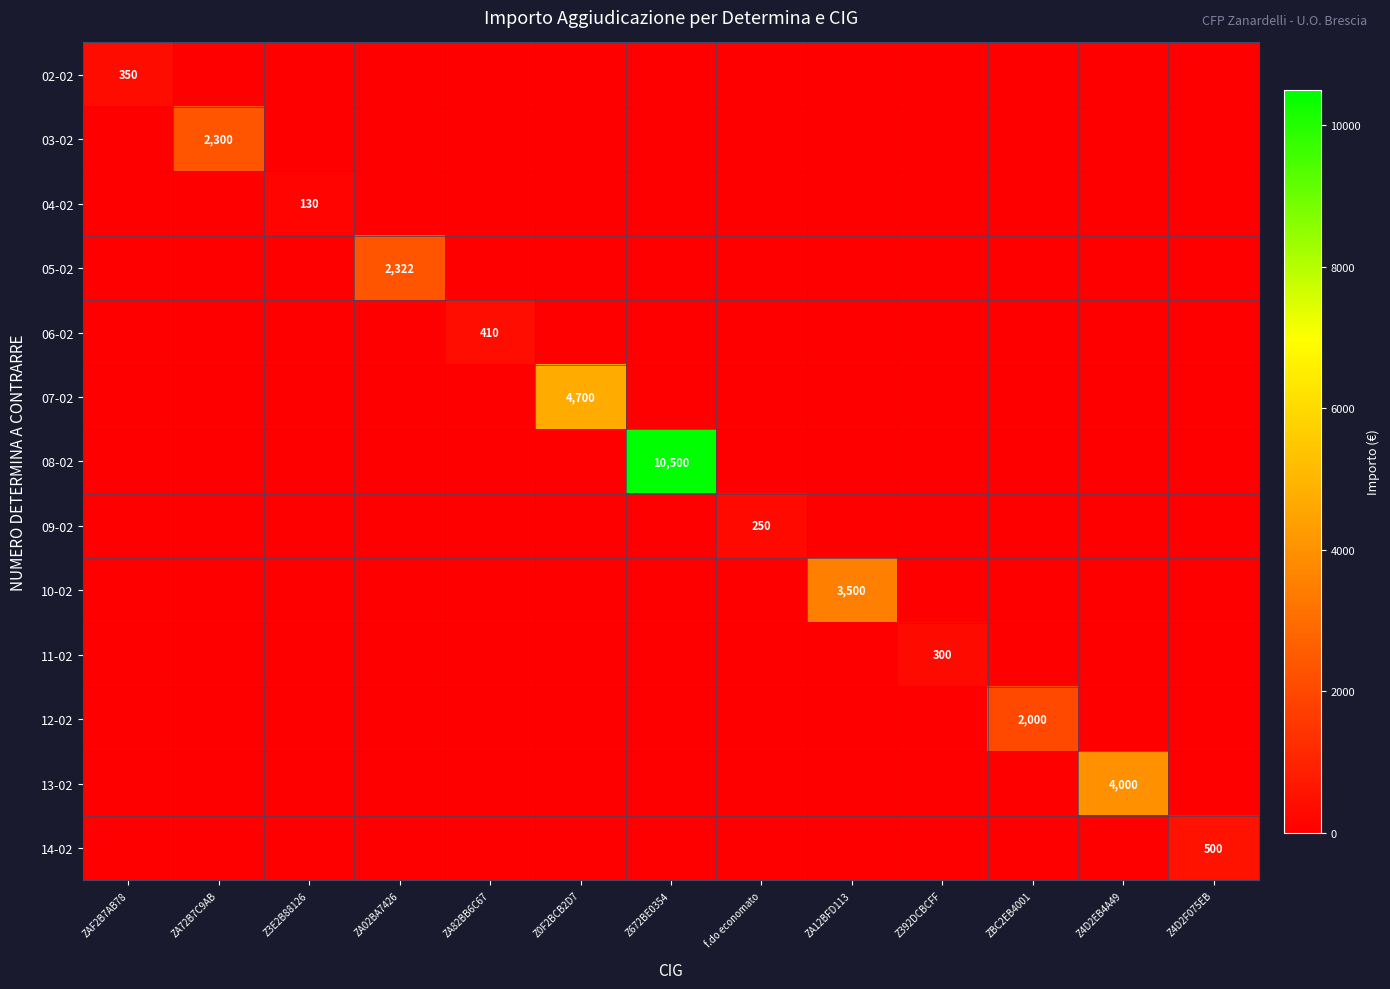

Is it true that 02-02 equals 0 at Z0F2BCB2D7?

True